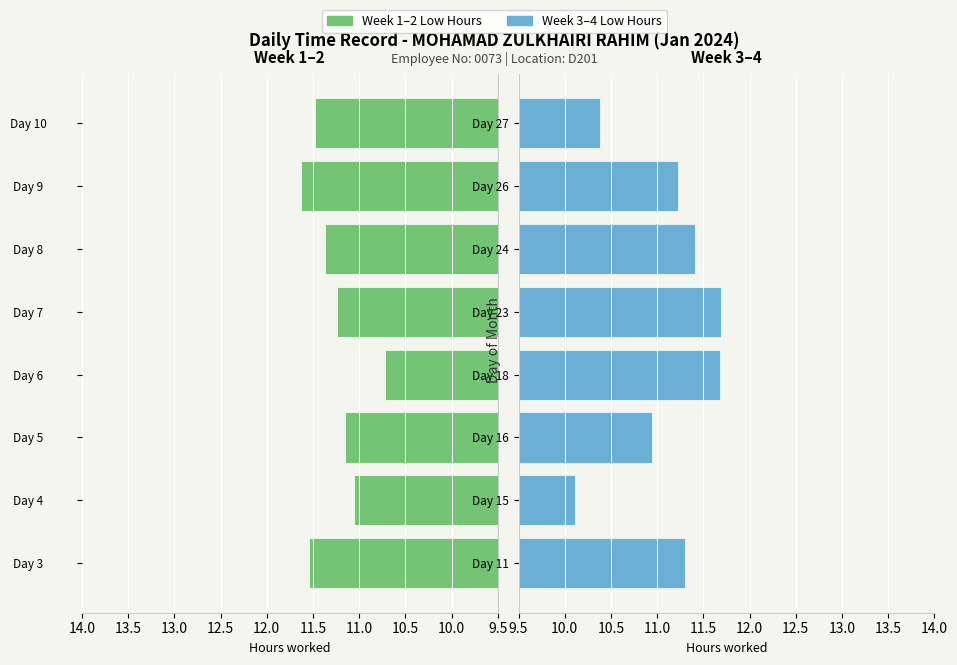

What is the highest value of the Week 3-4 (Low hours) series?

11.7